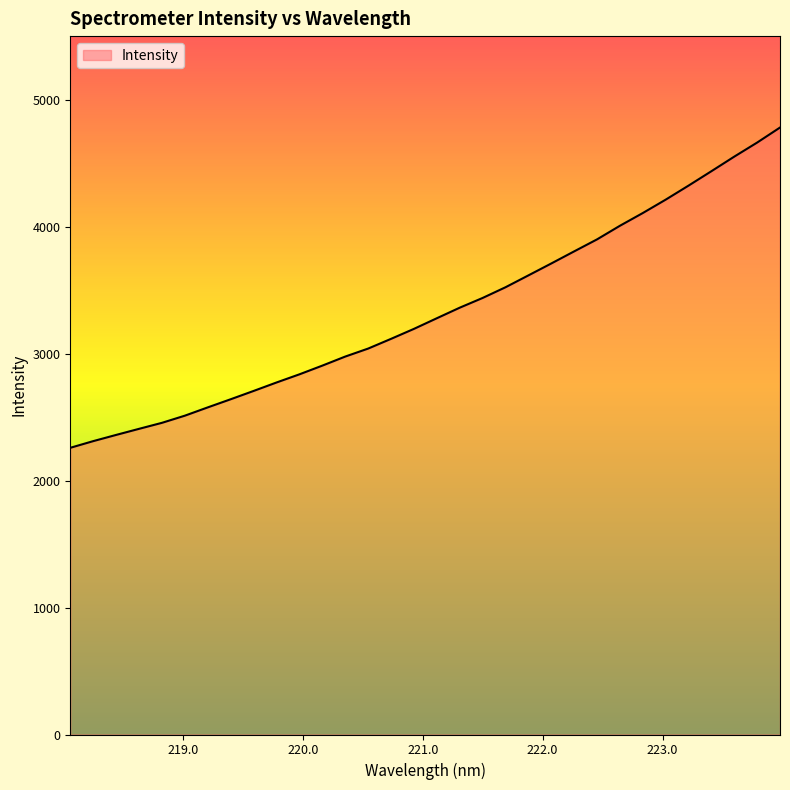

What is the maximum value shown in the chart?

4780.0